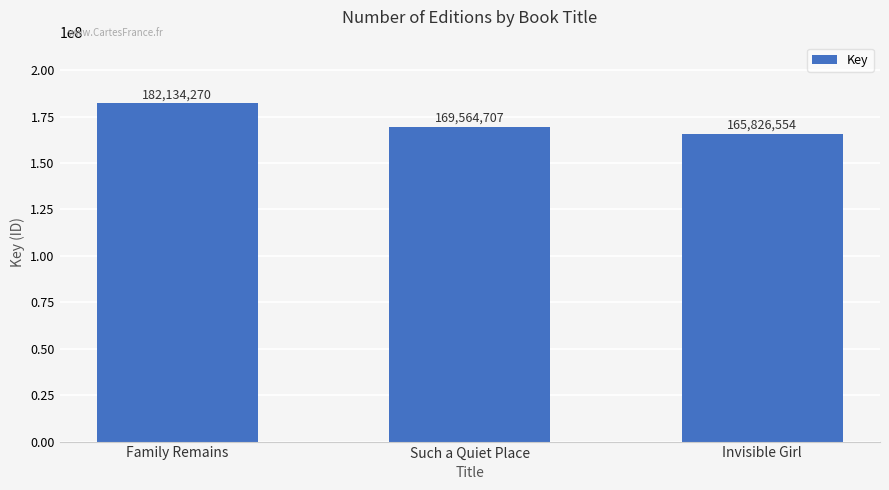

Reading left to right, what are all the values shown in this chart?

Family Remains=182134270	Such a Quiet Place=169564707	Invisible Girl=165826554